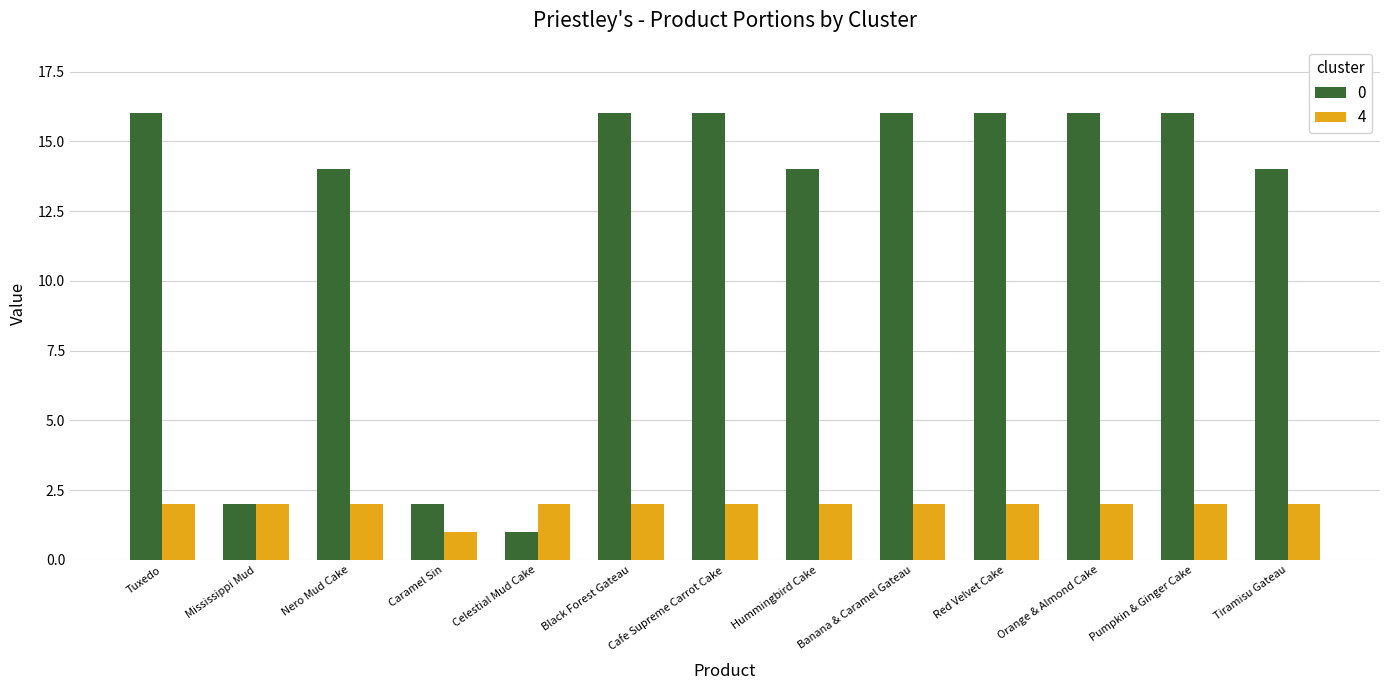

The value of 0 at Black Forest Gateau is 24. True or false?

False